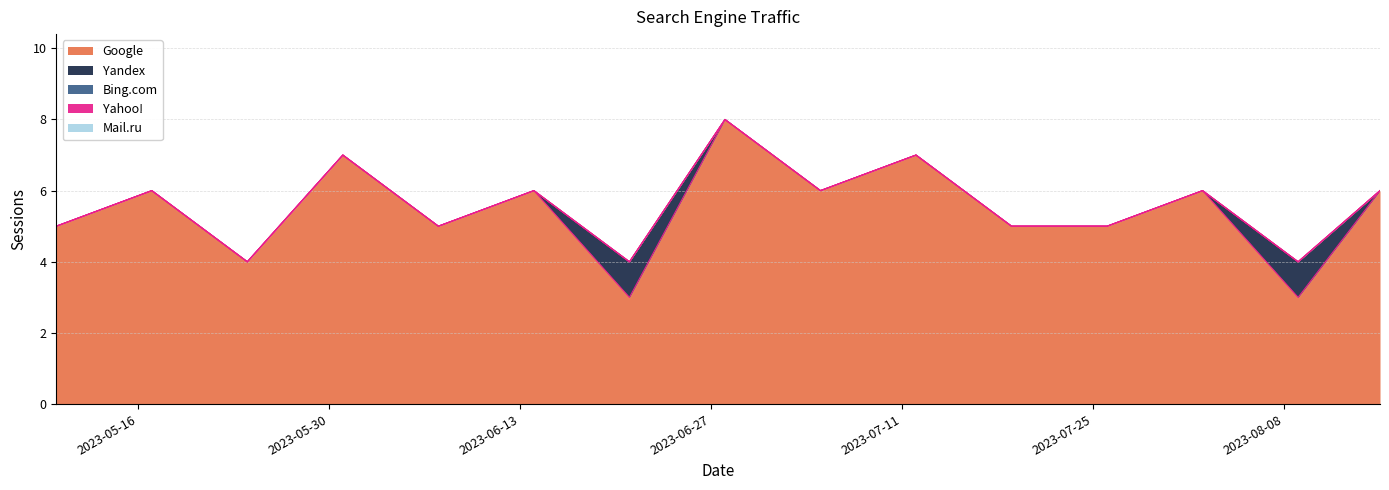

What is the total value across all series at 2023-05-10?

5